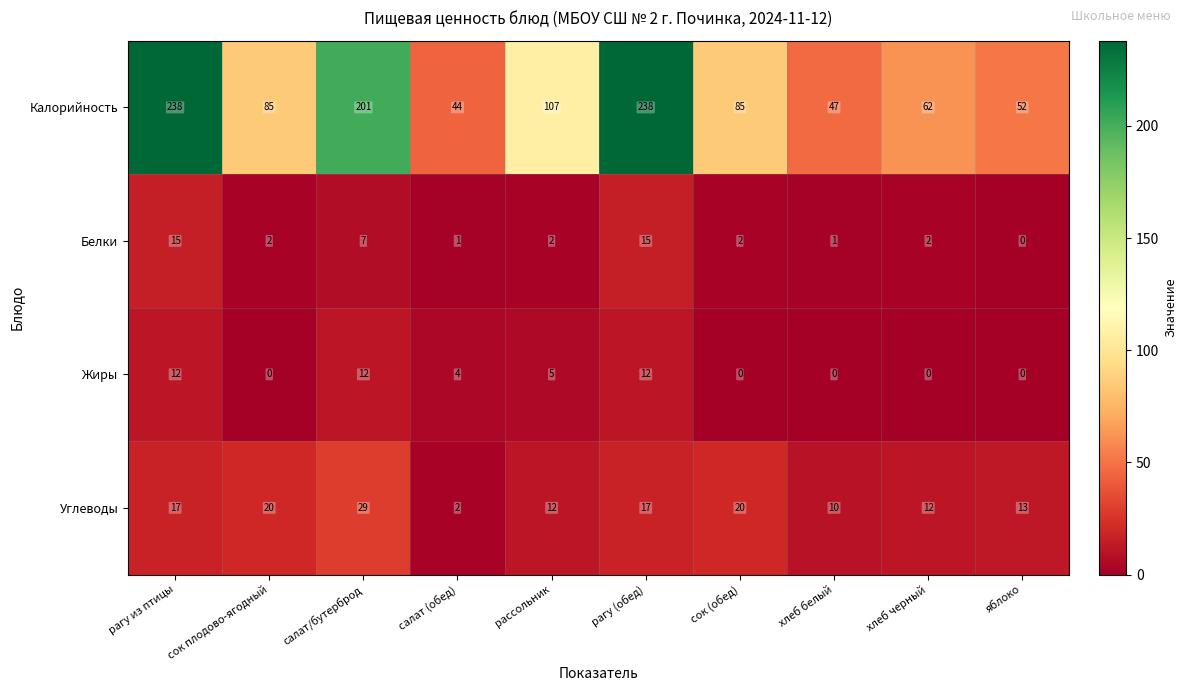

Read the Калорийность value at хлеб черный, to the nearest 5.

60